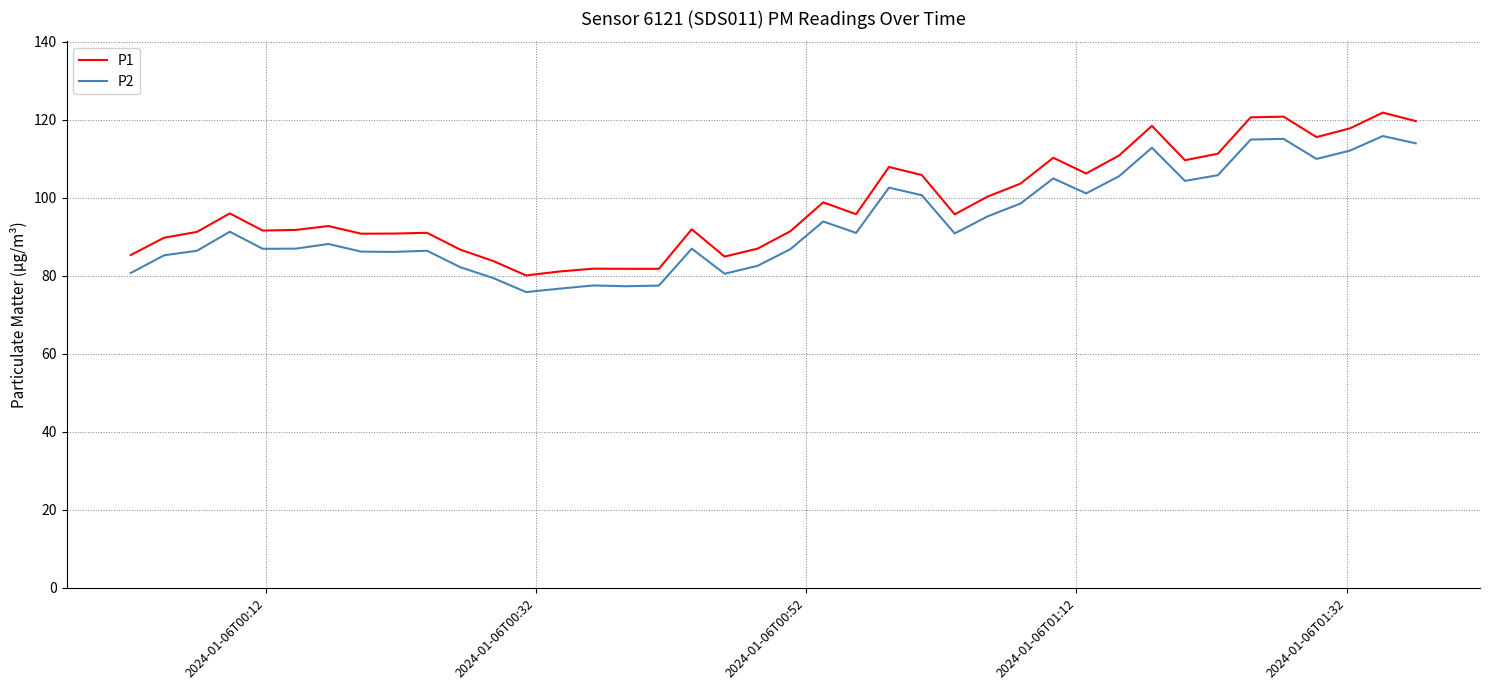

Rank the series by their maximum value, from highest to lowest.

P1, P2